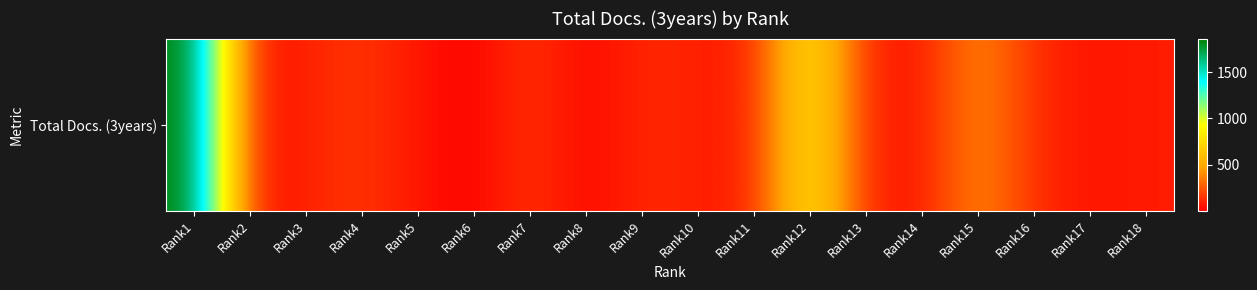

Reading left to right, what are all the values shown in this chart?

1861	53	98	158	64	1	161	13	123	91	91	861	99	66	406	126	58	83